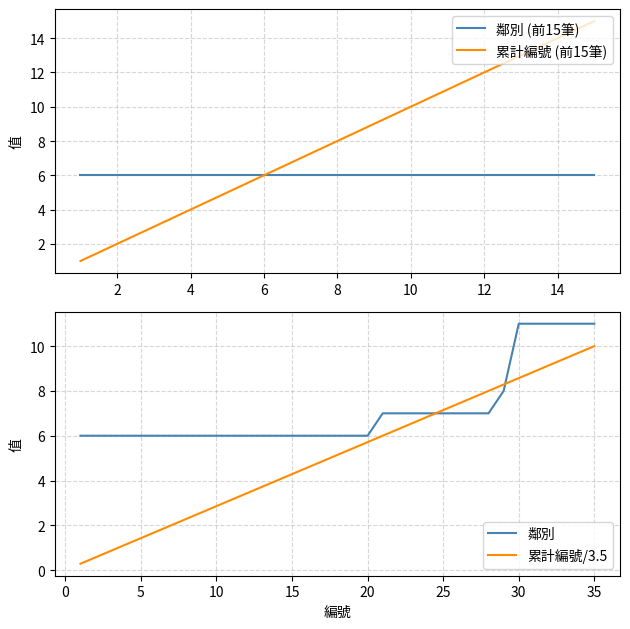

What is the difference between the values at 5 and 8?

3